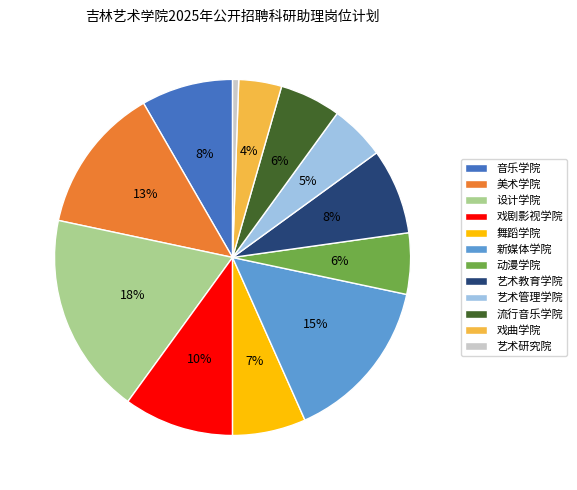

Does 艺术管理学院 represent more than half of the total?

No